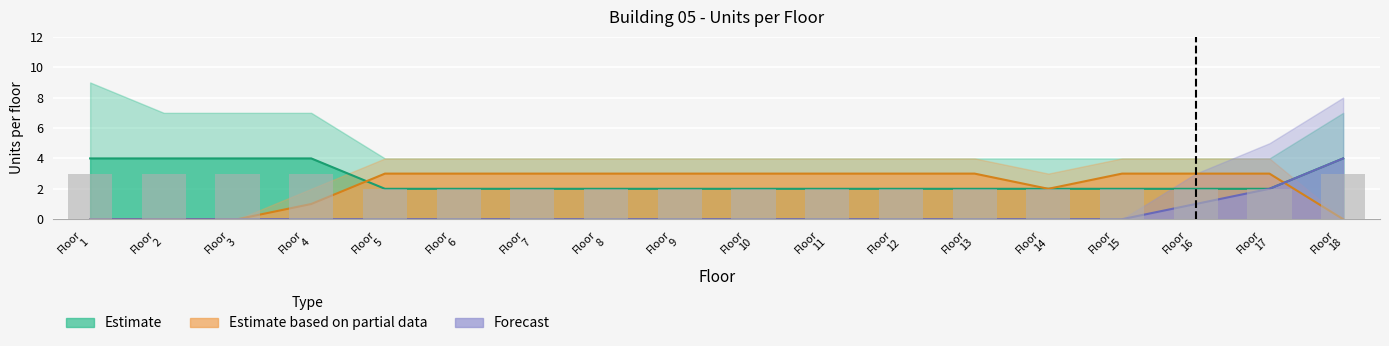

Between Floor 12 and Floor 15, which is larger?

Floor 12